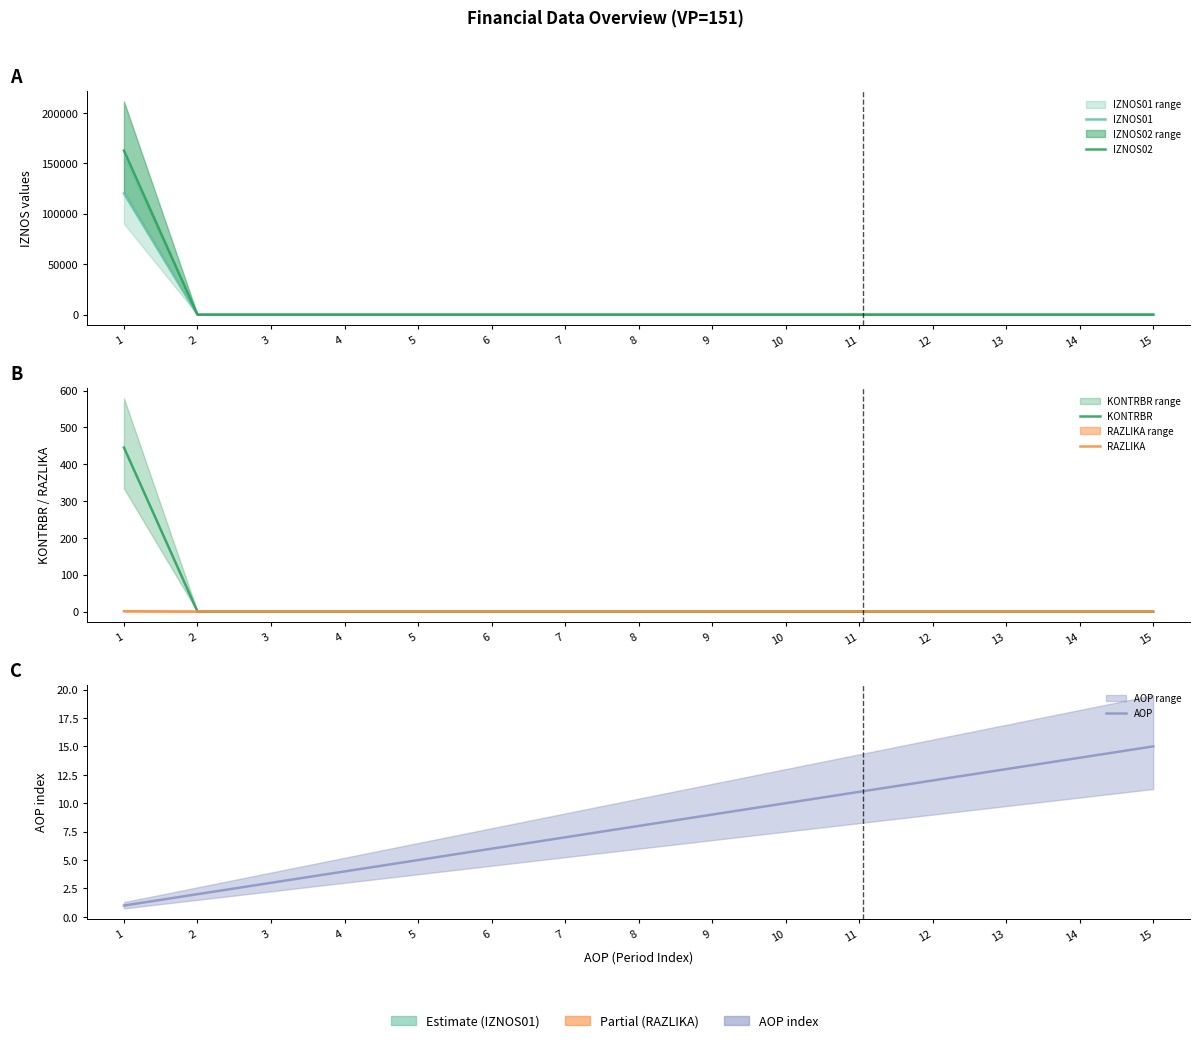

At which category is the sum across all series the highest?

1